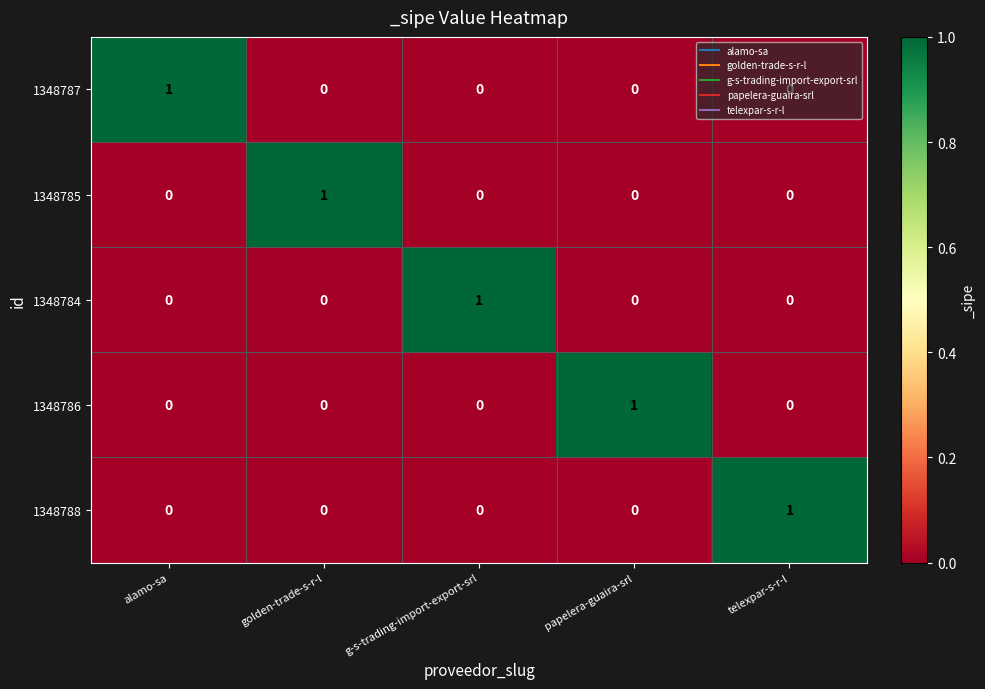

Count the 1348788 values in the range 0 to 1.

5